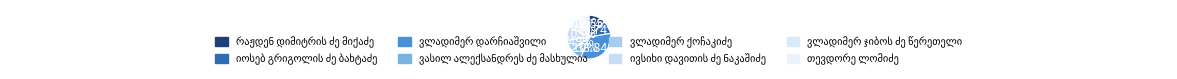

What is the largest slice in the pie chart?

ვლადიმერ დარჩიაშვილი